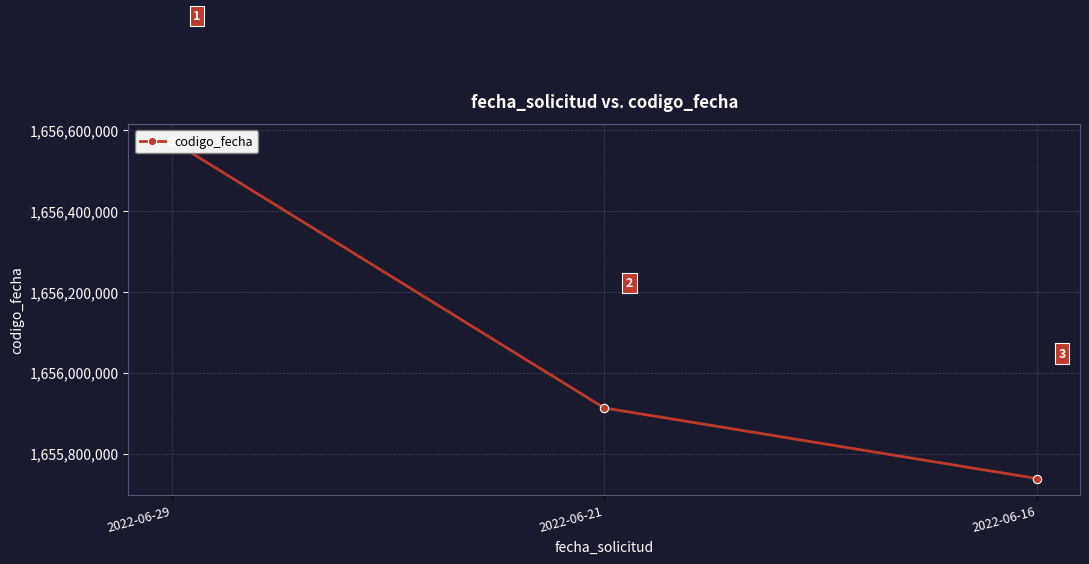

List the labels in order of value, largest first.

2022-06-29, 2022-06-21, 2022-06-16